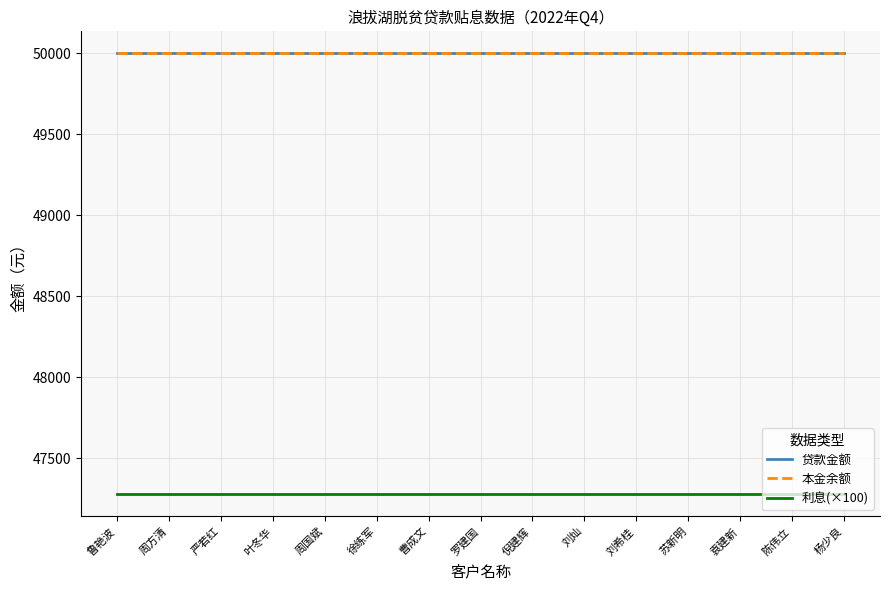

Reading right to left, what are all the values shown in this chart?

贷款金额: 杨少良=50000	陈伟立=50000	袁建新=50000	苏新明=50000	刘希桂=50000	刘灿=50000	倪建辉=50000	罗建国=50000	曹成文=50000	徐练军=50000	周国斌=50000	叶冬华=50000	严若红=50000	周方清=50000	鲁艳波=50000
本金余额: 杨少良=50000	陈伟立=50000	袁建新=50000	苏新明=50000	刘希桂=50000	刘灿=50000	倪建辉=50000	罗建国=50000	曹成文=50000	徐练军=50000	周国斌=50000	叶冬华=50000	严若红=50000	周方清=50000	鲁艳波=50000
利息(×100): 杨少良=47278	陈伟立=47278	袁建新=47278	苏新明=47278	刘希桂=47278	刘灿=47278	倪建辉=47278	罗建国=47278	曹成文=47278	徐练军=47278	周国斌=47278	叶冬华=47278	严若红=47278	周方清=47278	鲁艳波=47278